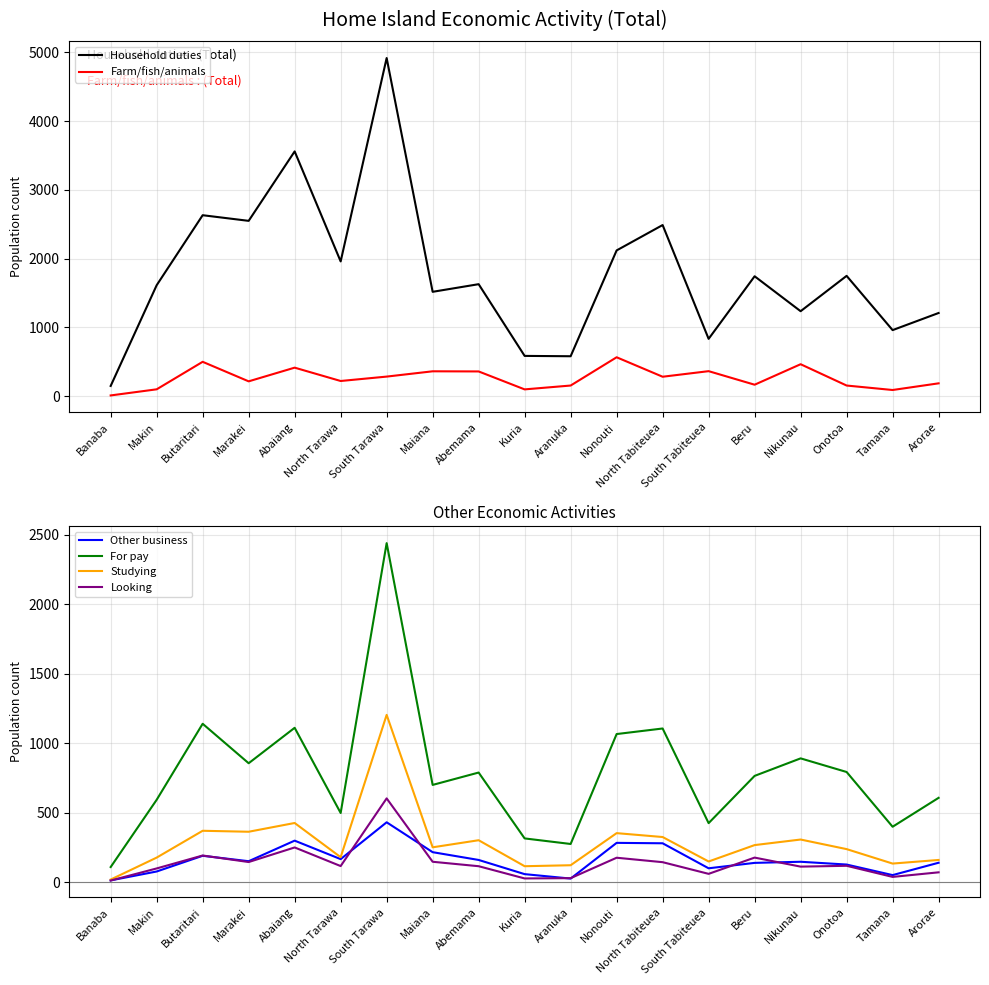

Reading left to right, transcribe all the data shown in this chart.

Household duties: 149	1614	2632	2550	3560	1960	4918	1518	1629	586	581	2120	2489	834	1744	1236	1750	961	1210
Farm/fish/animals: 11	100	500	216	415	221	285	362	360	99	155	566	283	364	167	465	155	90	187
Other business: 13	77	190	151	299	166	431	216	160	58	26	283	280	100	139	147	127	51	140
For pay: 109	593	1140	856	1111	498	2440	700	789	315	275	1066	1106	425	765	891	793	399	607
Studying: 19	177	370	363	426	180	1204	251	302	115	122	353	325	149	267	307	238	134	160
Looking: 12	99	192	145	250	116	603	147	115	27	29	176	144	60	177	112	118	38	71